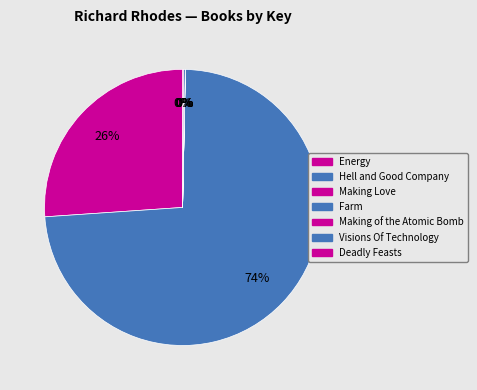

How many segments does this pie chart have?

7